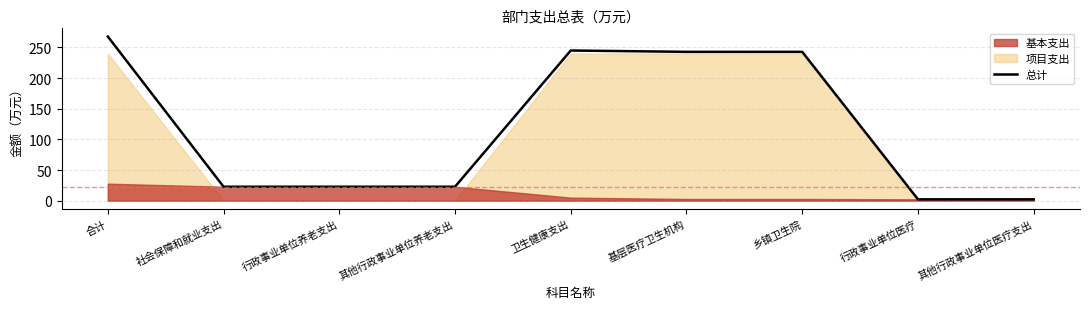

Where is the first local maximum?

卫生健康支出